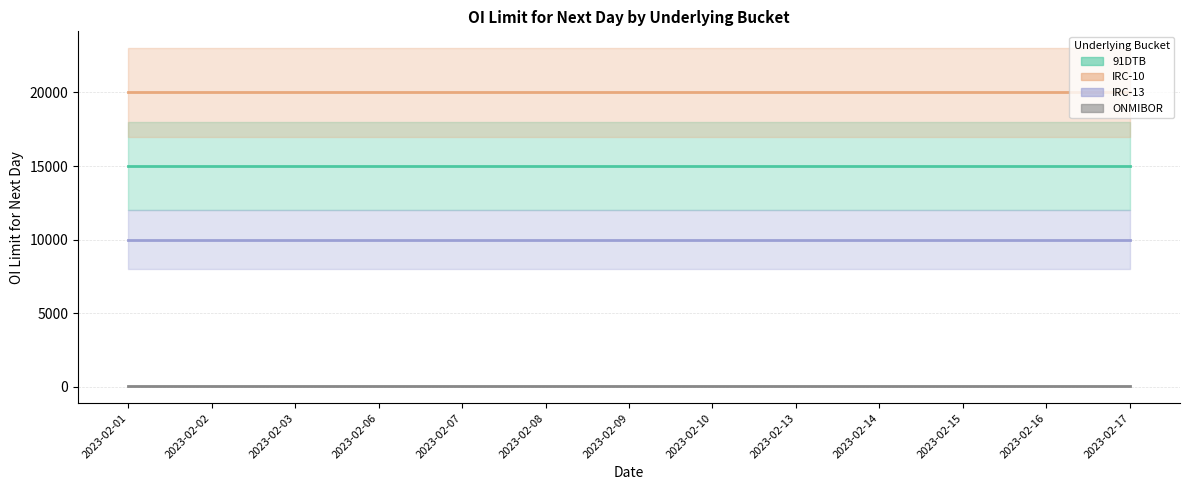

How many data points does each series have?

13